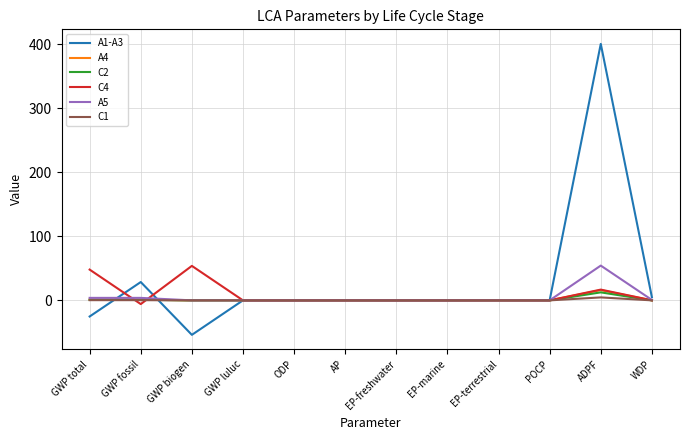

What is the highest value of the A1-A3 series?

400.8